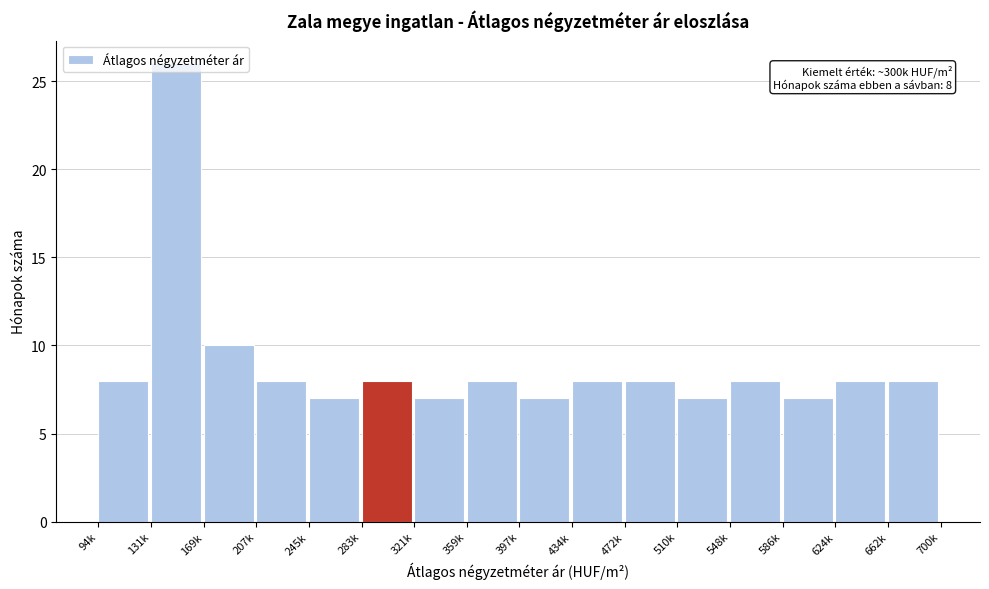

At which label is the value closest to 16?

169k